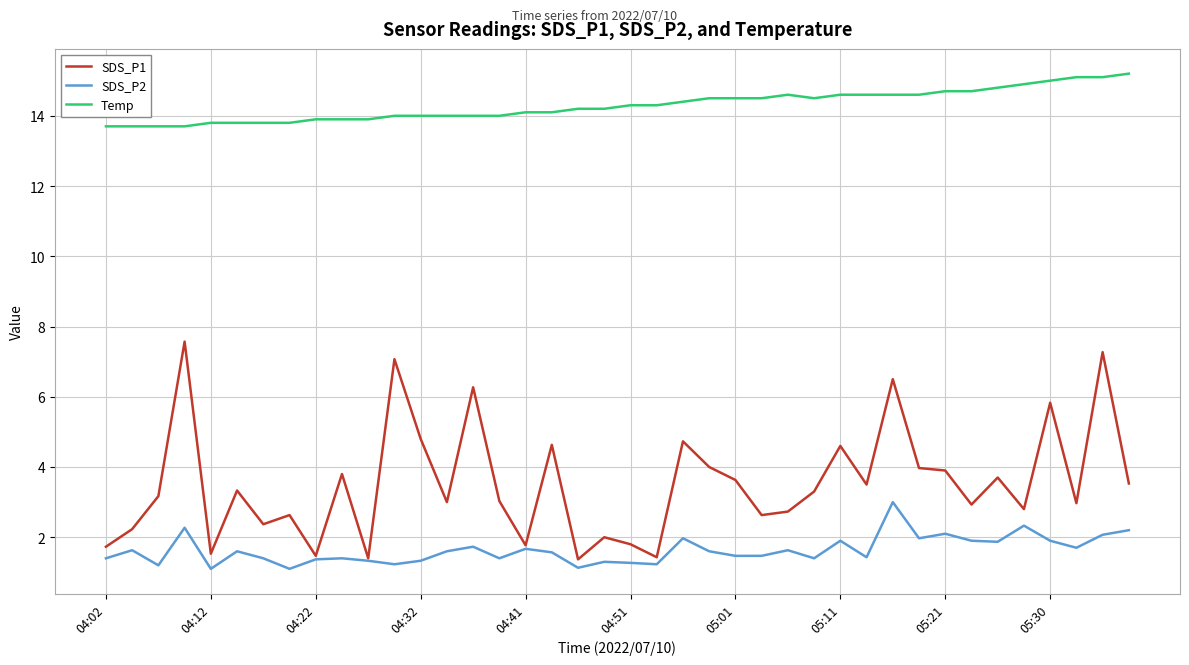

What is the difference between the maximum and minimum values in the Temp series?

1.5